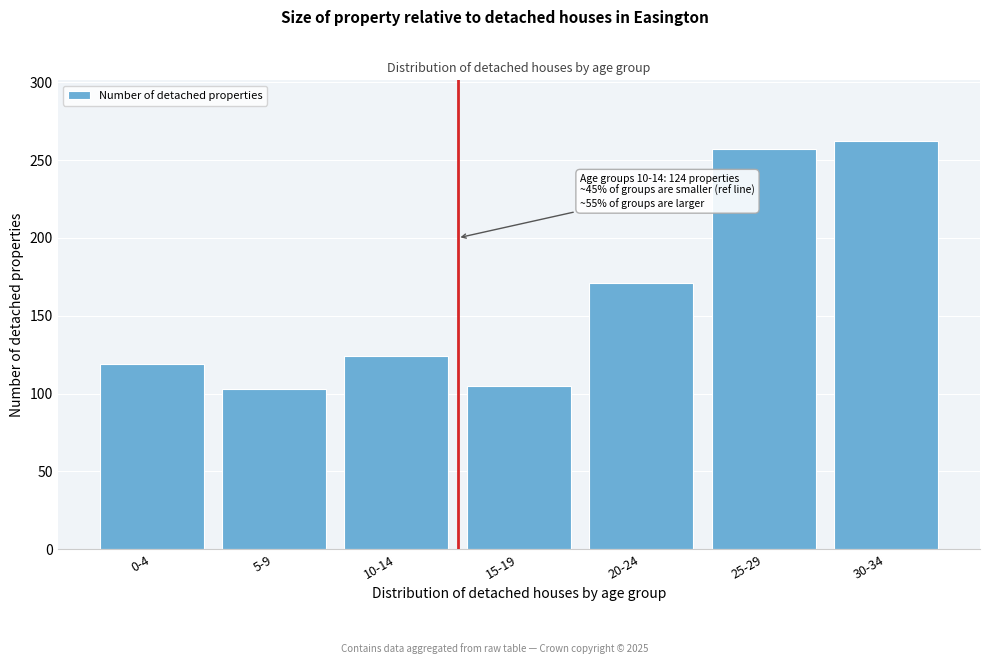

Reading left to right, extract all data points from this chart.

0-4=119	5-9=103	10-14=124	15-19=105	20-24=171	25-29=257	30-34=262